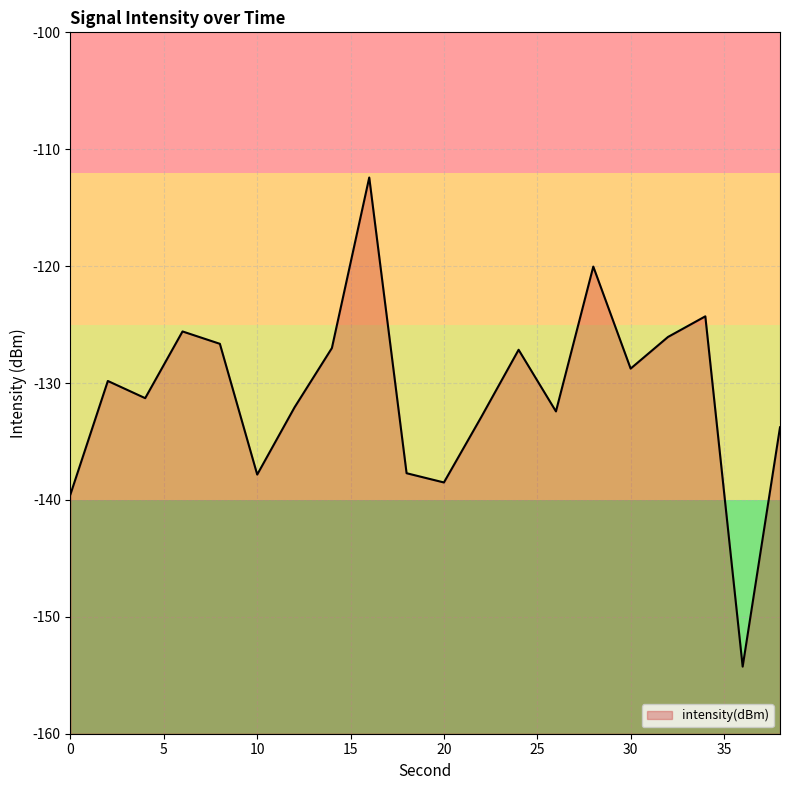

True or false: the data shows -24.2 at 16.

False